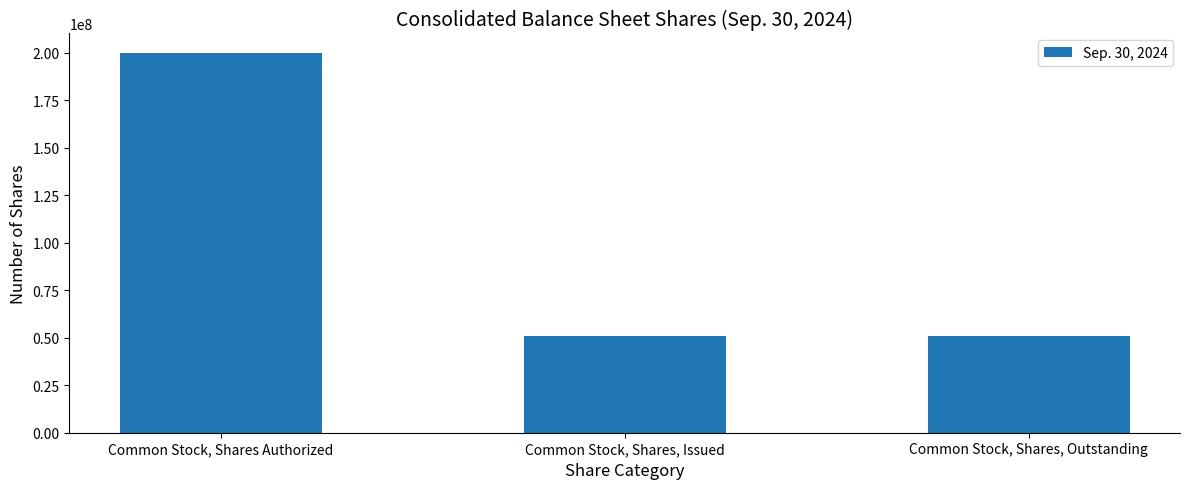

What is the maximum value shown in the chart?

200000000